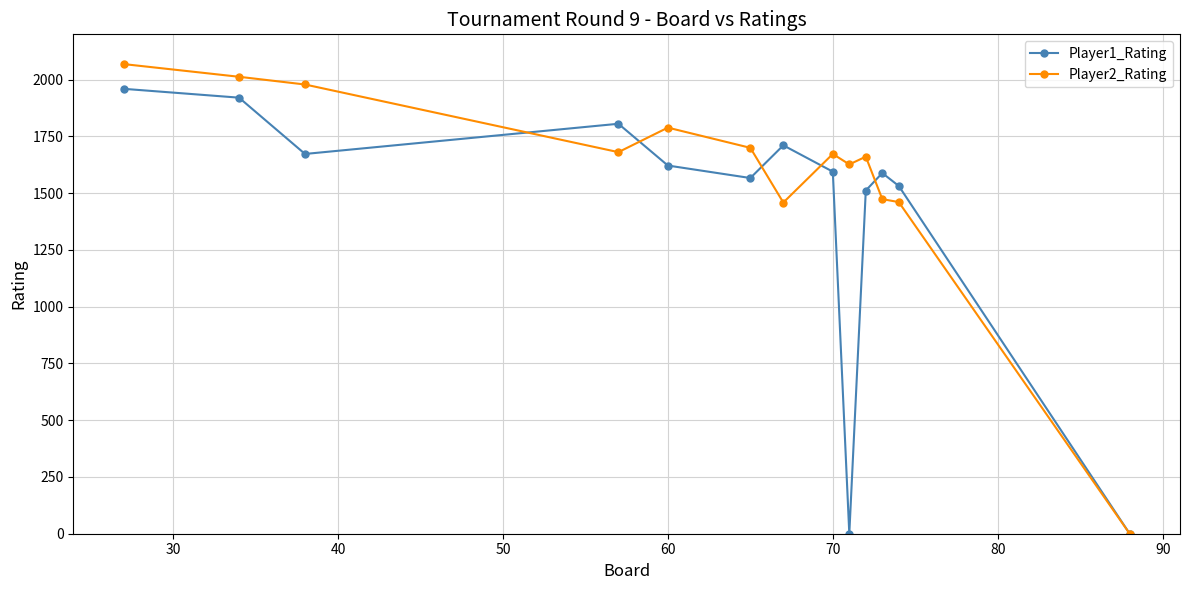

What are all the series names shown in the legend?

Player1_Rating, Player2_Rating